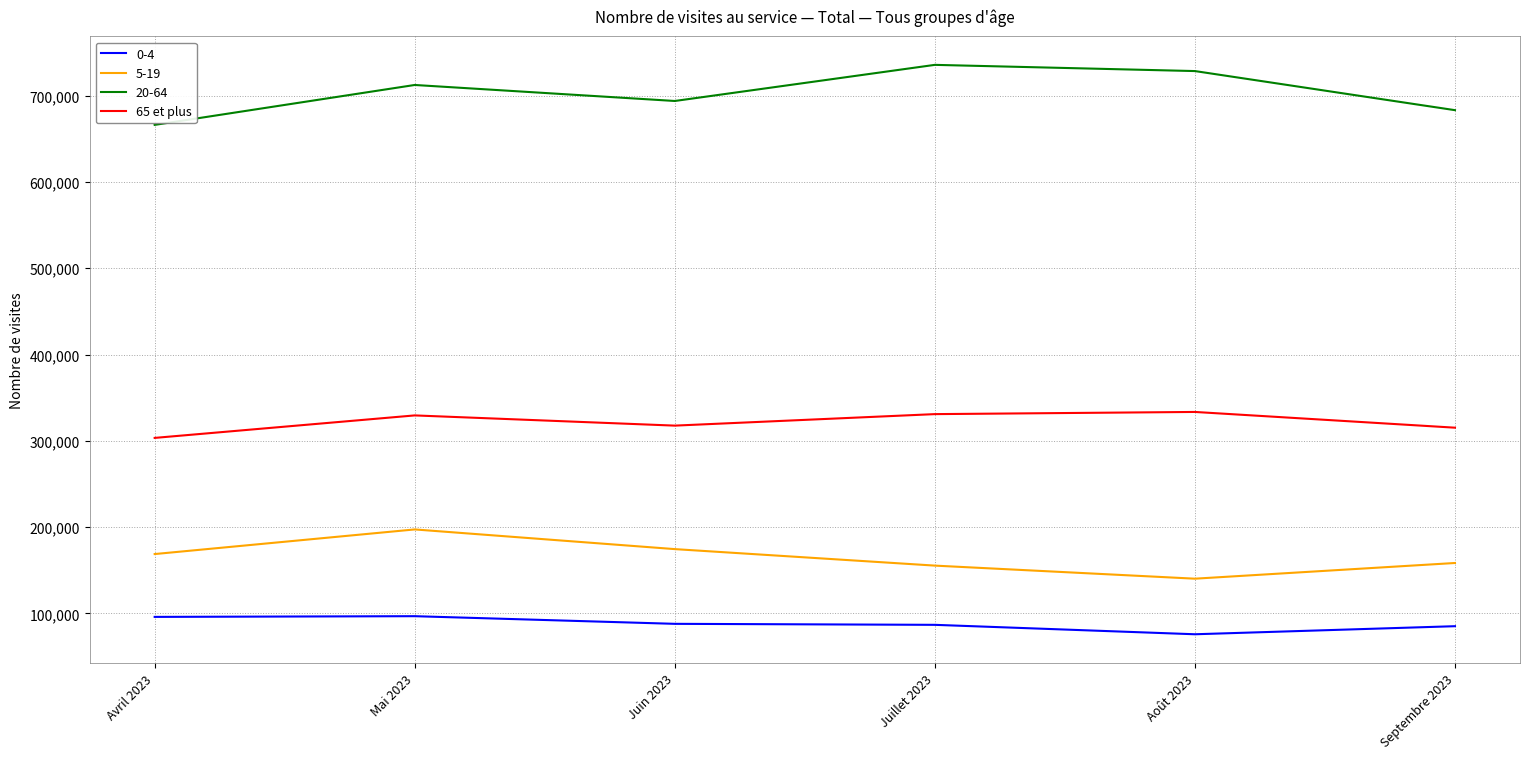

True or false: 0-4 and 5-19 cross at least once.

False